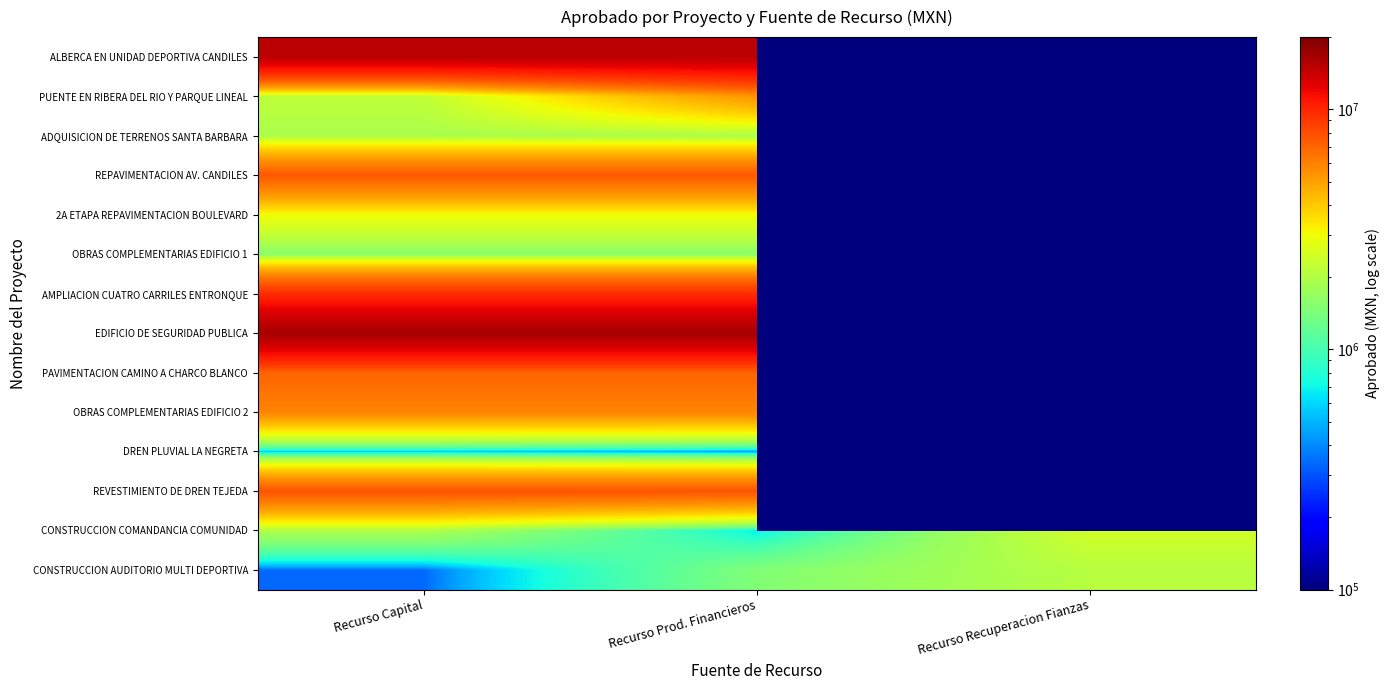

What is the sum of all CONSTRUCCION COMANDANCIA COMUNIDAD values?

5071975.4